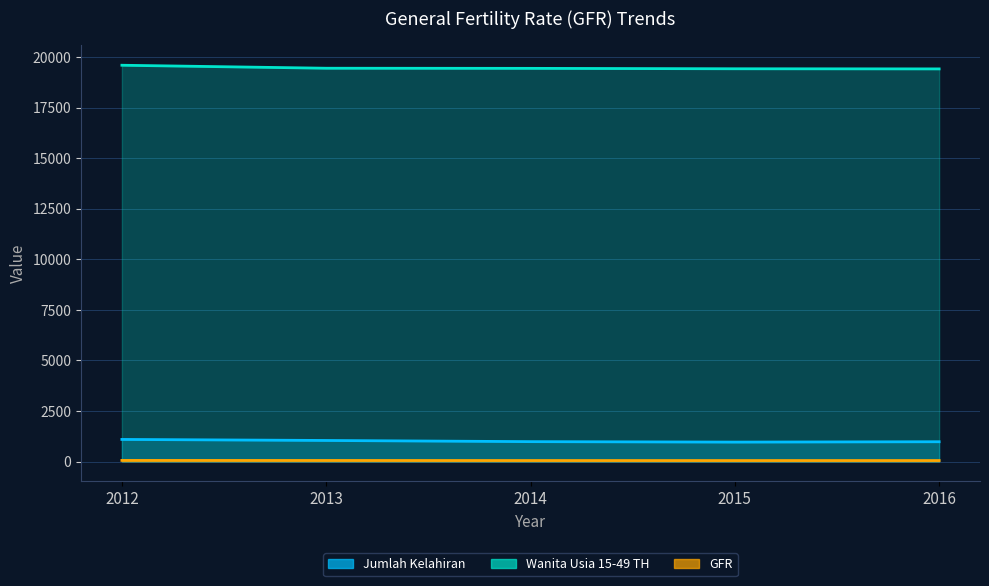

At which category is the sum across all series the highest?

2012